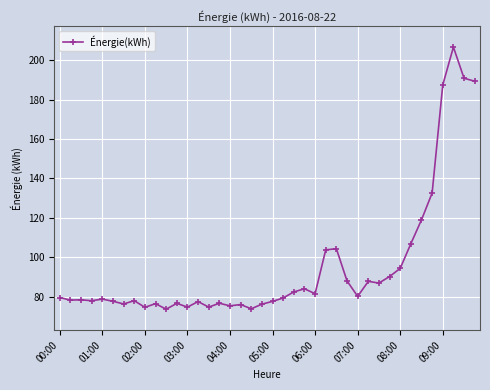

Does the chart have visible grid lines?

Yes